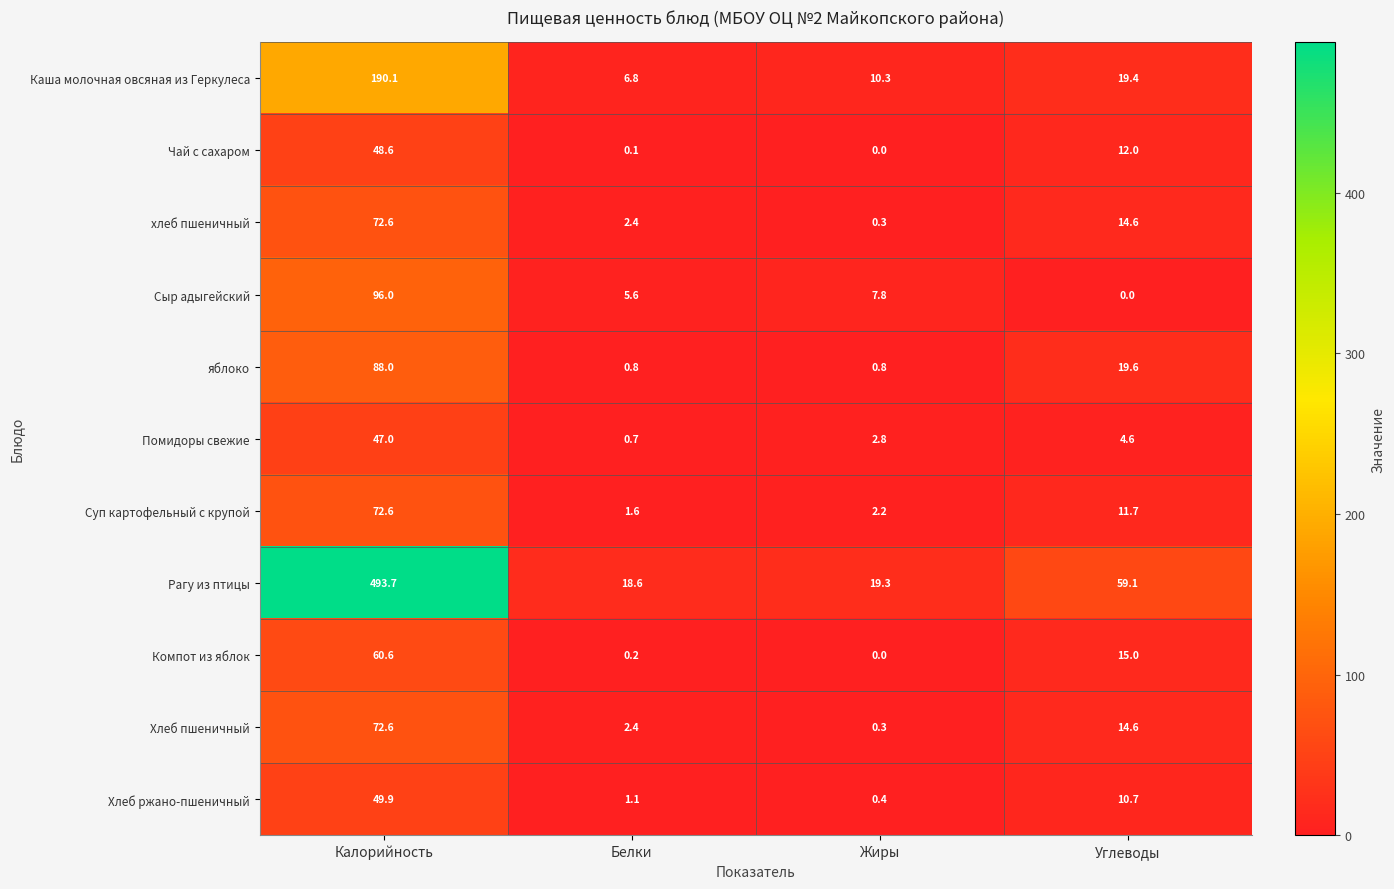

What is the difference between the maximum and minimum values in the Сыр адыгейский series?

96.0